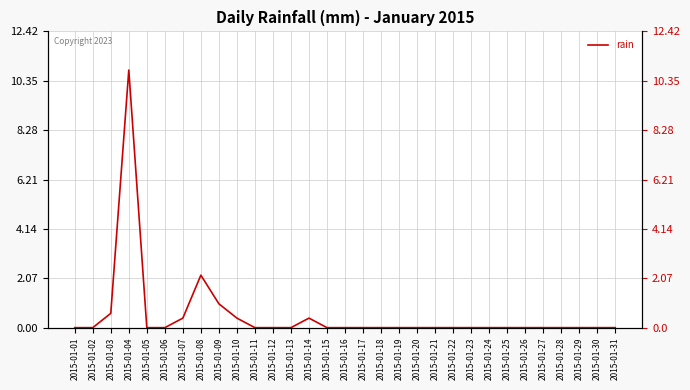

True or false: the data has more than 0 interior local peaks.

True